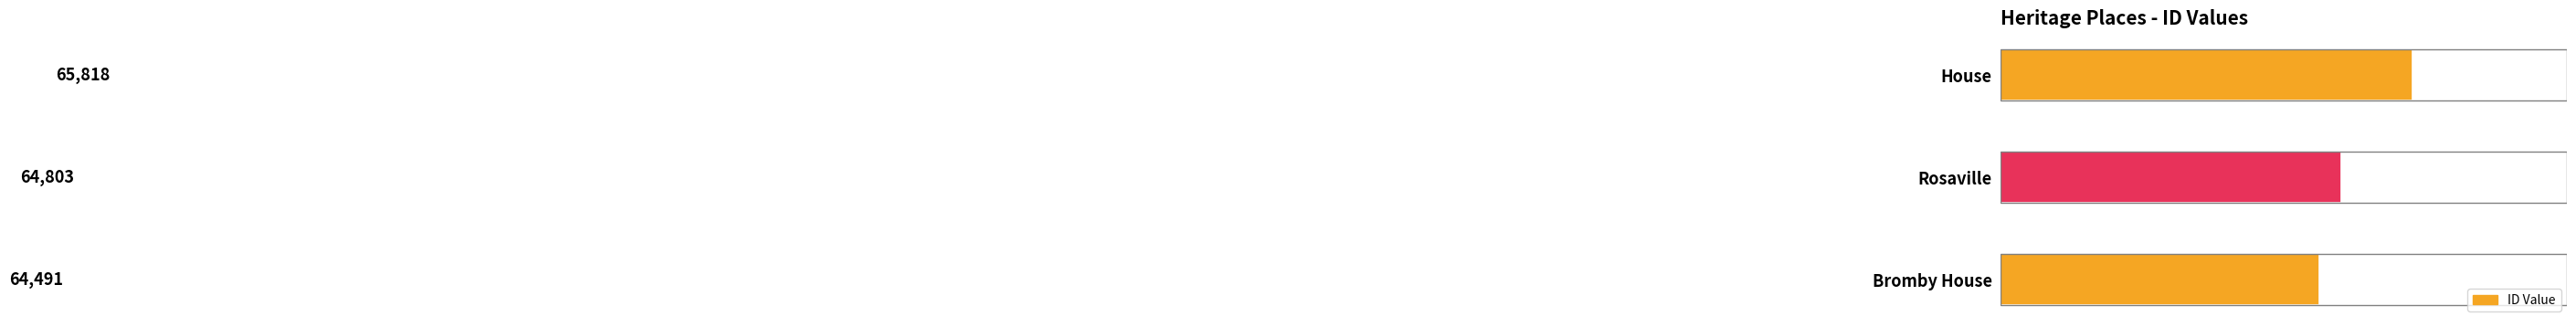

Are the bars grouped side by side (vs. stacked)?

No